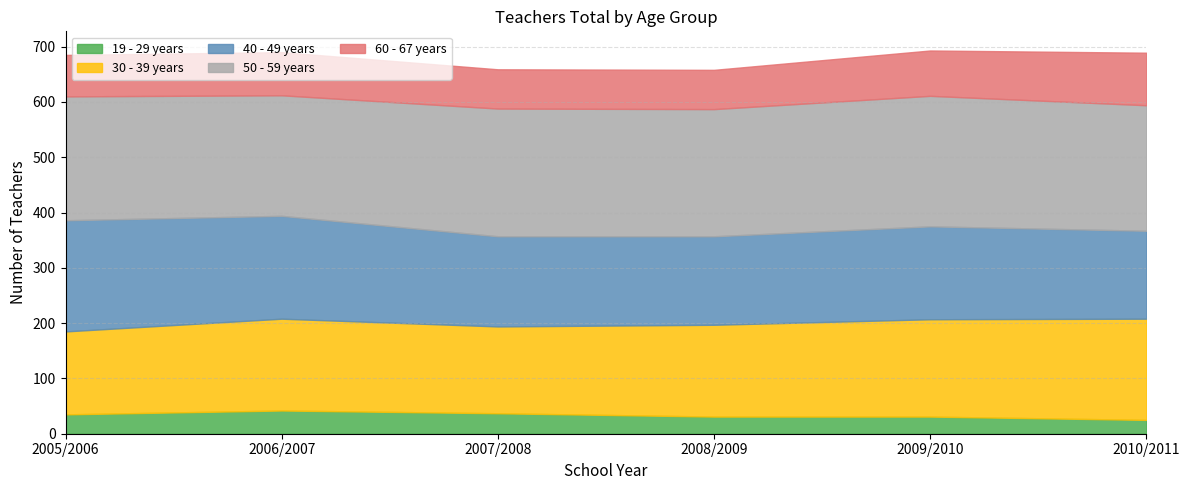

True or false: 40 - 49 years and 50 - 59 years intersect in this chart.

False